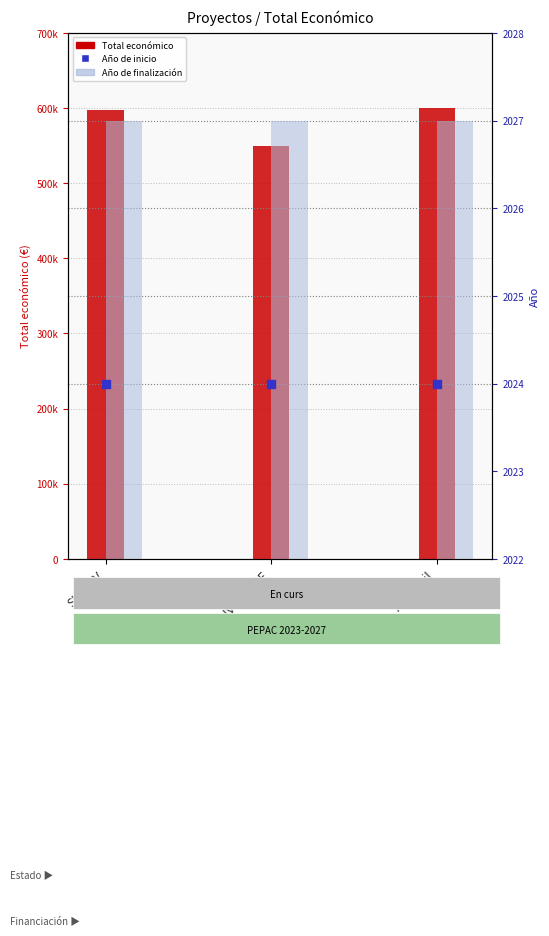

What is the total value across all series at Ash4Soil?

604051